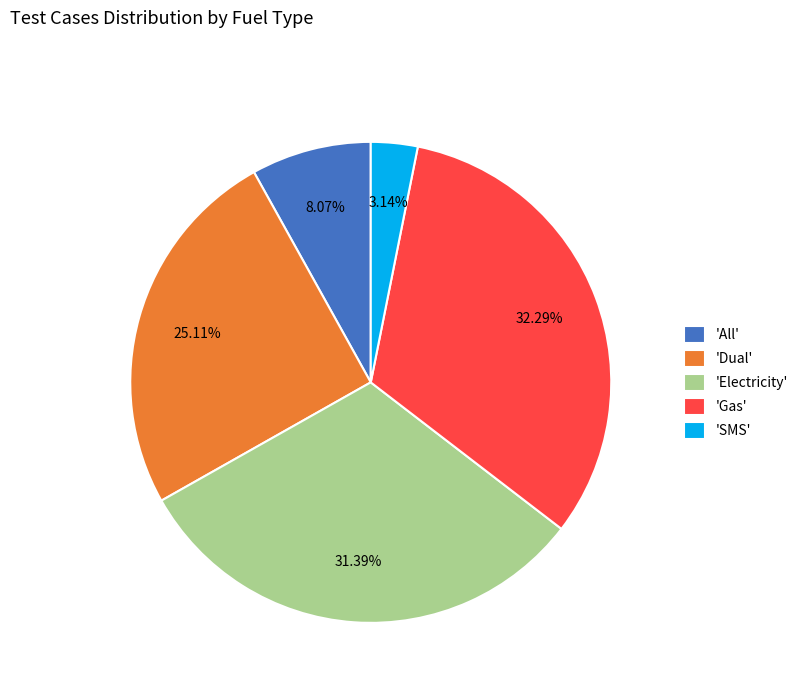

Which category has the smallest portion of the pie?

'SMS'